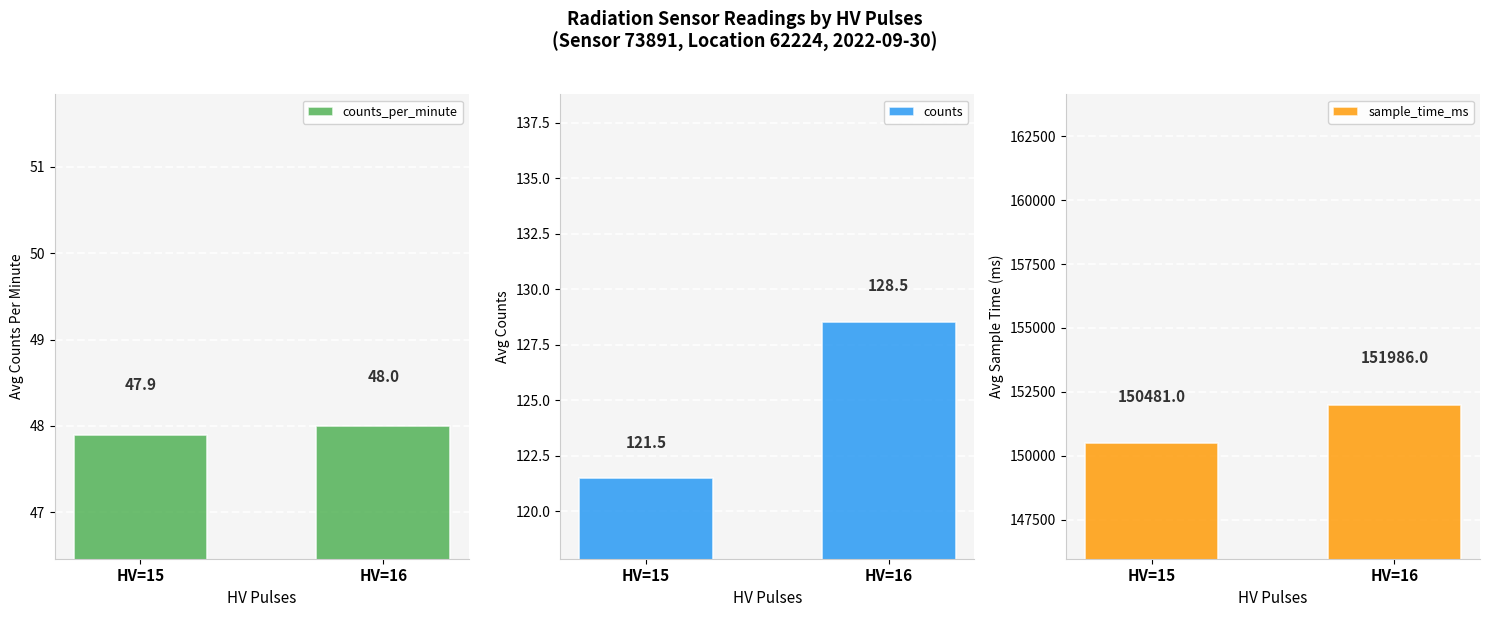

At which label does counts_per_minute reach its minimum?

HV=15